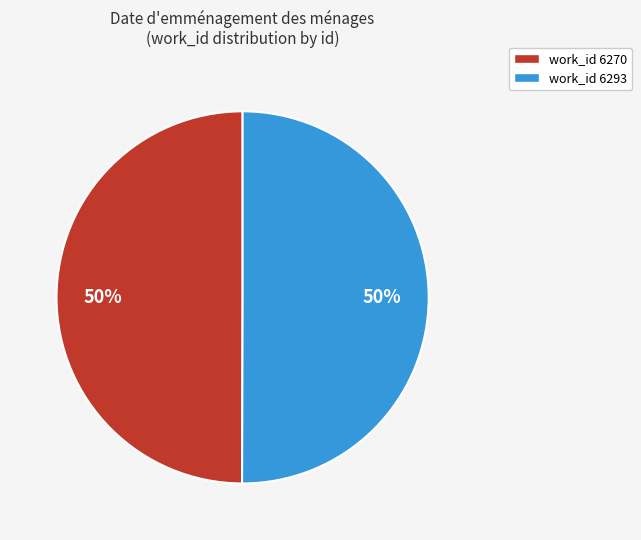

Do work_id 6293 and work_id 6270 together represent more than half of the pie?

Yes